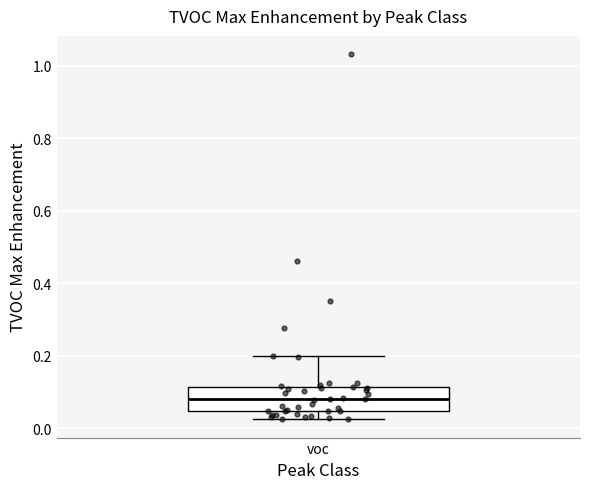

Where does the lower whisker of the box for voc end on the y-axis? The values are not printed on the chart, so give them approximately, as read against the axis.

0.02